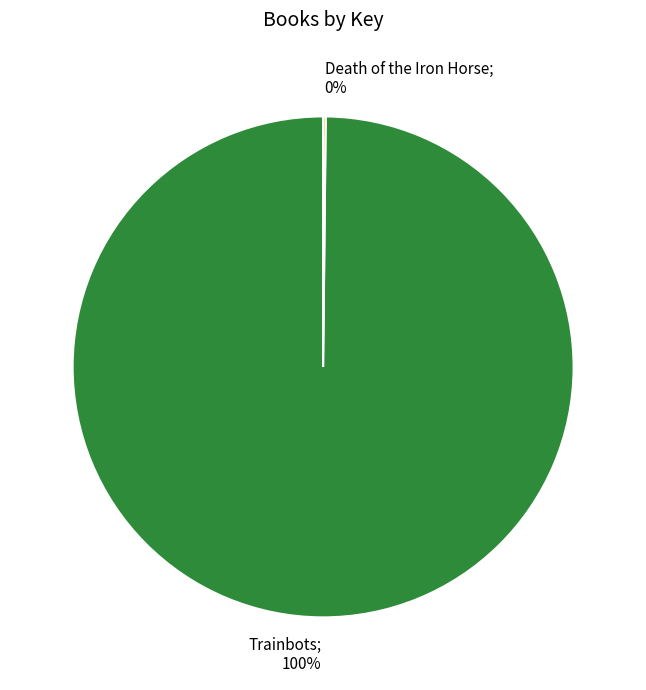

Is there a majority slice in this chart?

Yes